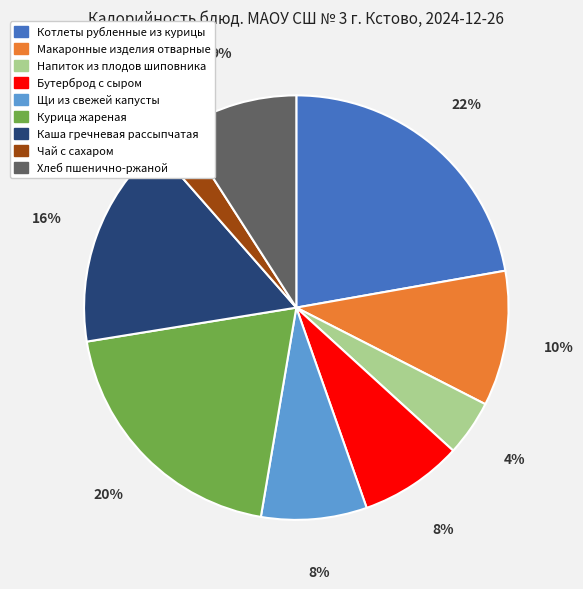

Is there any slice that represents more than half of the pie?

No